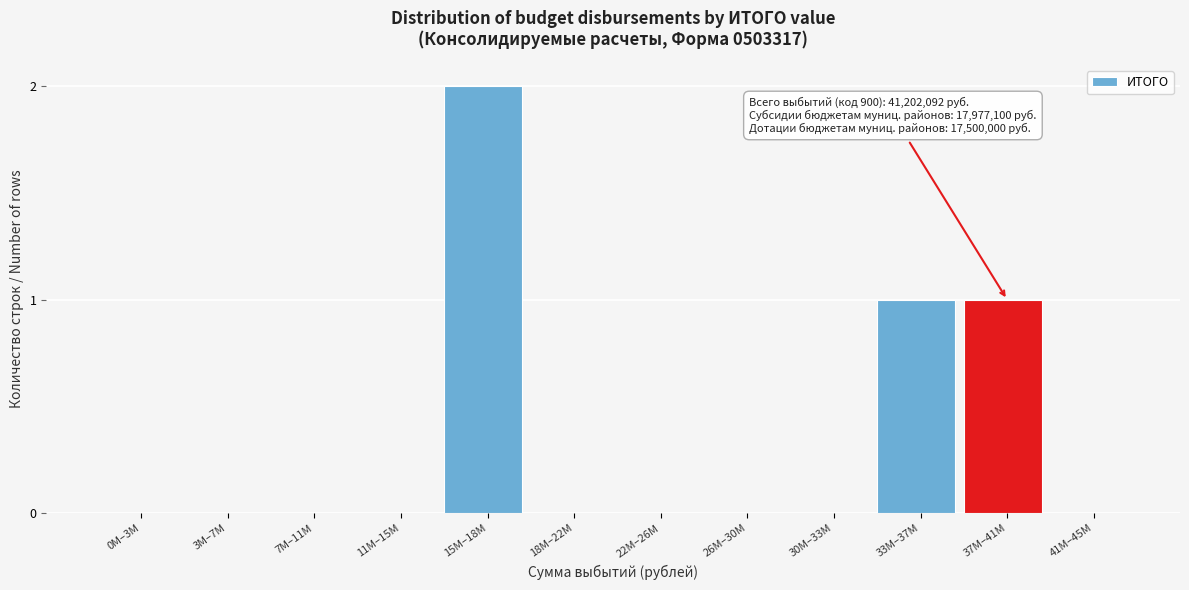

Reading left to right, list all the values displayed in this chart.

0M–3M=0	3M–7M=0	7M–11M=0	11M–15M=0	15M–18M=2	18M–22M=0	22M–26M=0	26M–30M=0	30M–33M=0	33M–37M=1	37M–41M=1	41M–45M=0